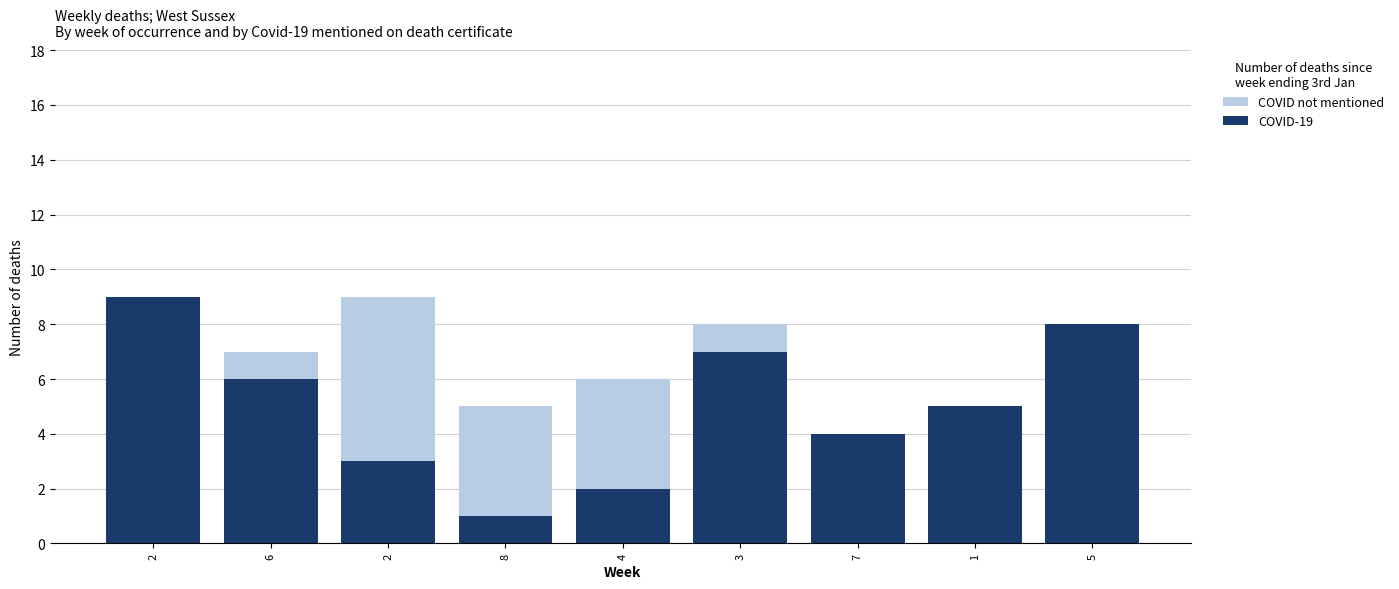

At how many categories does at least one series exceed 1?

9